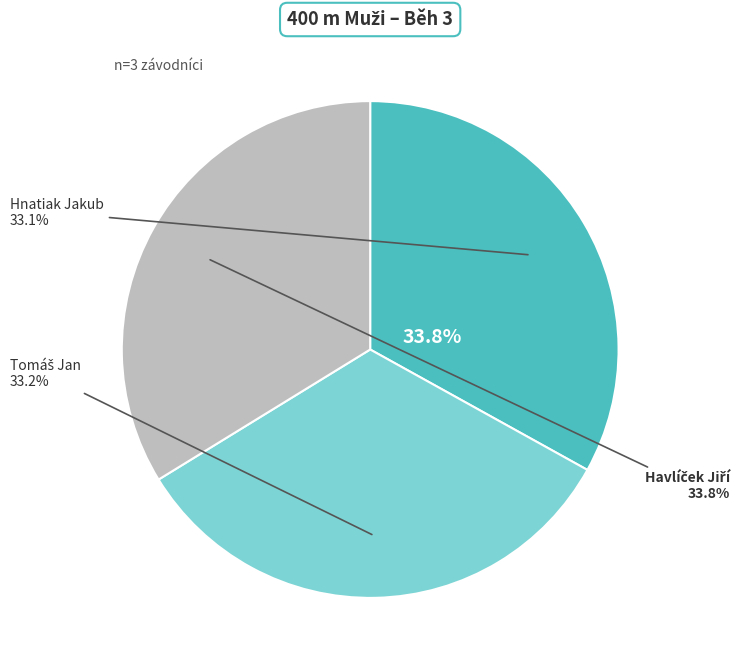

How many slices are in this pie chart?

3